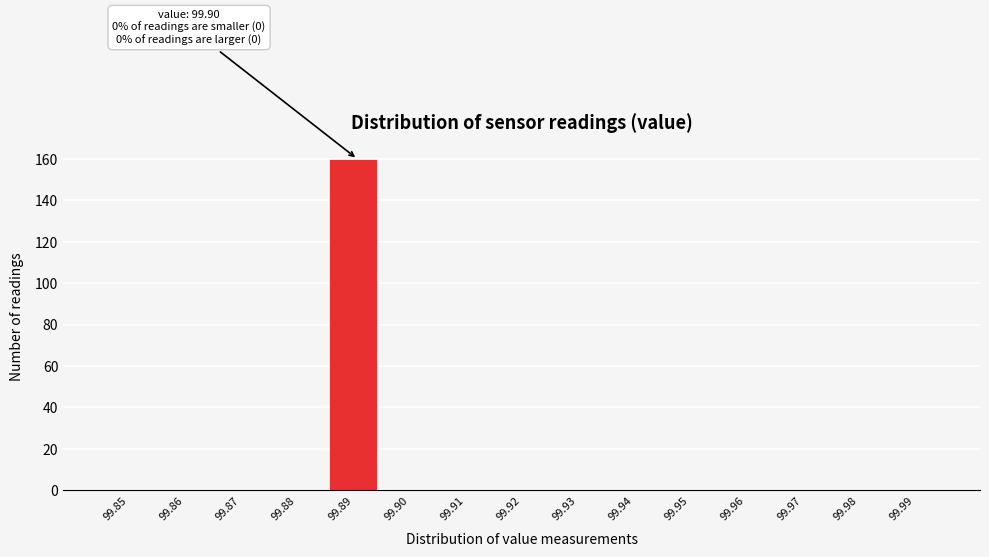

Reading right to left, list all the values displayed in this chart.

99.99=0	99.98=0	99.97=0	99.96=0	99.95=0	99.94=0	99.93=0	99.92=0	99.91=0	99.90=0	99.89=160	99.88=0	99.87=0	99.86=0	99.85=0